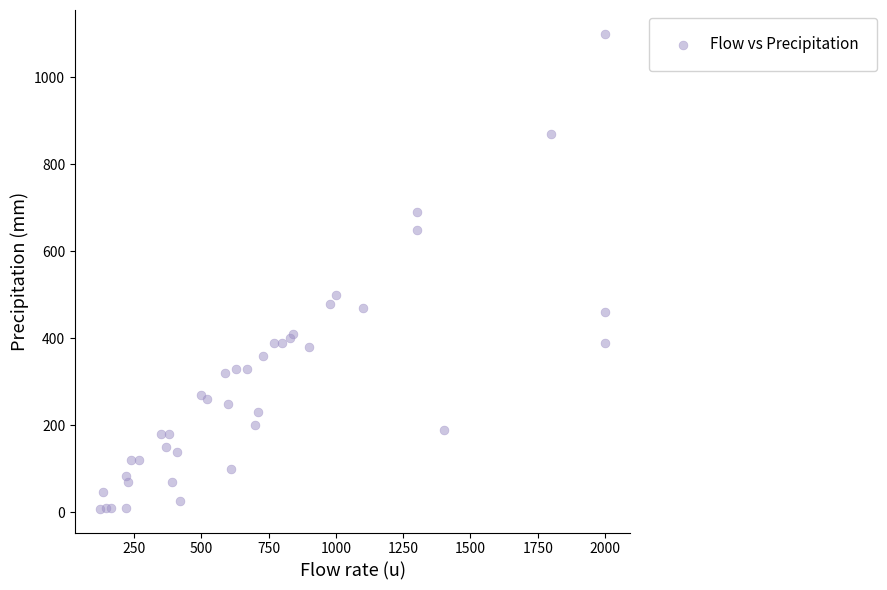

What Y value in the scatter plot is closest to 554?

500.0